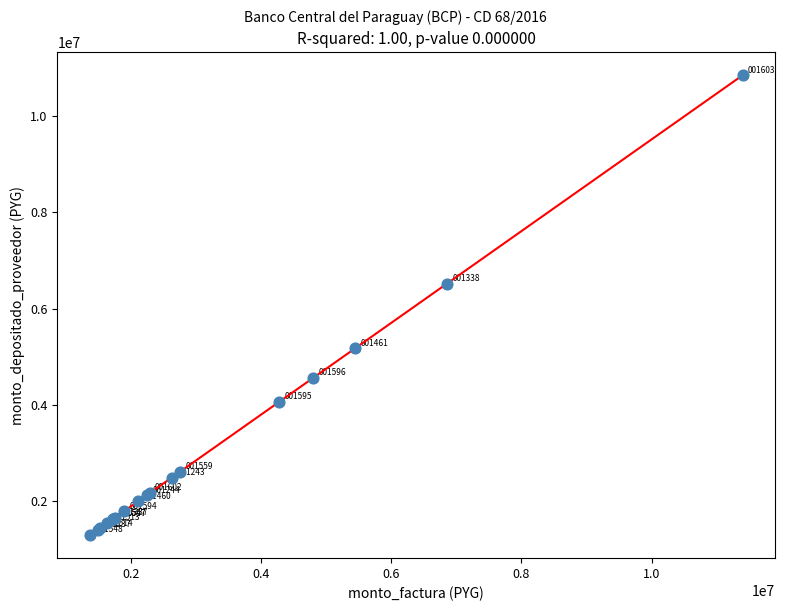

What Y value in the scatter plot is closest to 6068701?

6515629